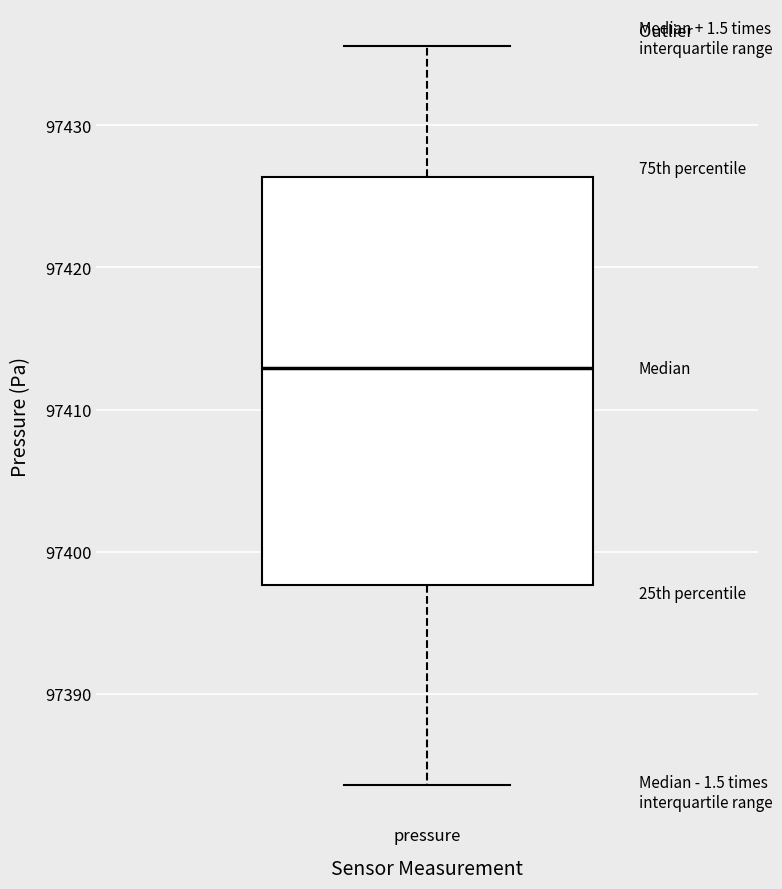

Read this box plot against the y-axis: the position of the median line, the range covered by the box, and the ends of both whiskers. The values are not printed on the chart, so give them approximately, as read against the axis.

median 97413, box 97398 to 97426, whiskers 97384 to 97436